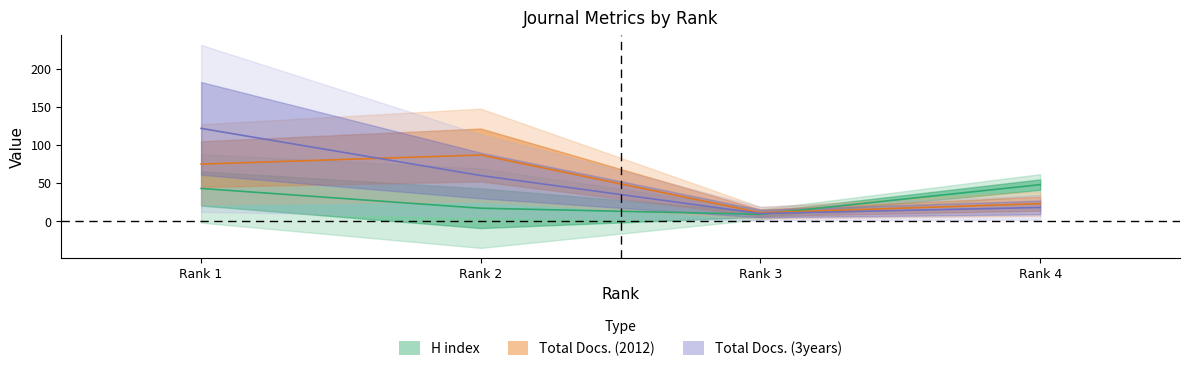

Reading left to right, extract all data points from this chart.

H index: Rank 1=43	Rank 2=17	Rank 3=9	Rank 4=48
Total Docs. (2012): Rank 1=75	Rank 2=87	Rank 3=11	Rank 4=23
Total Docs. (3years): Rank 1=122	Rank 2=60	Rank 3=10	Rank 4=18